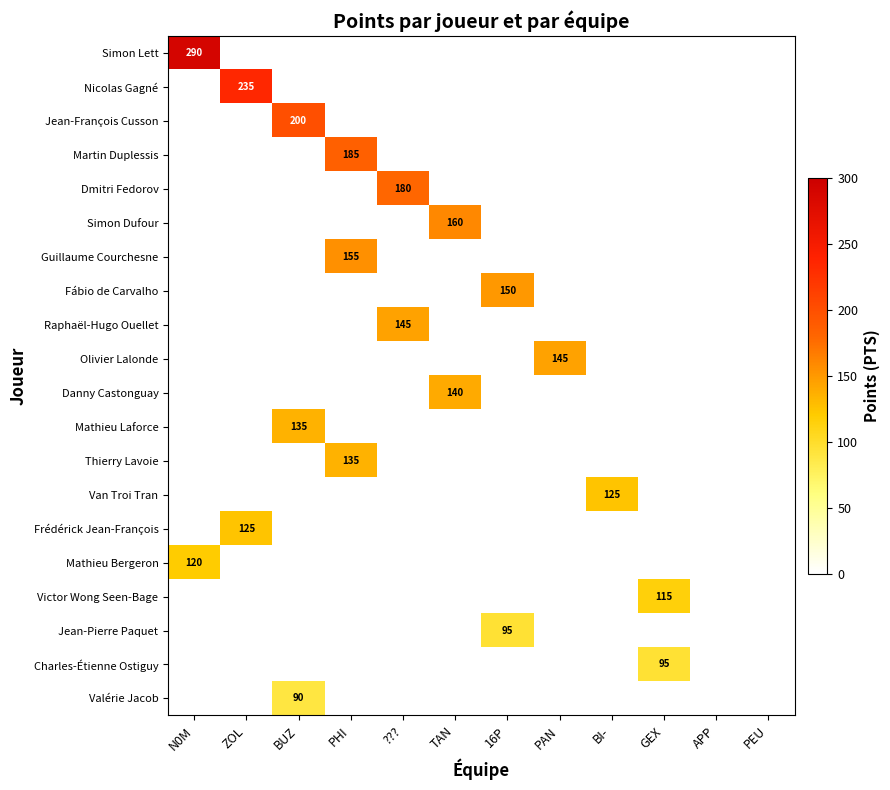

The Valérie Jacob series shows 90 at BUZ. True or false?

True